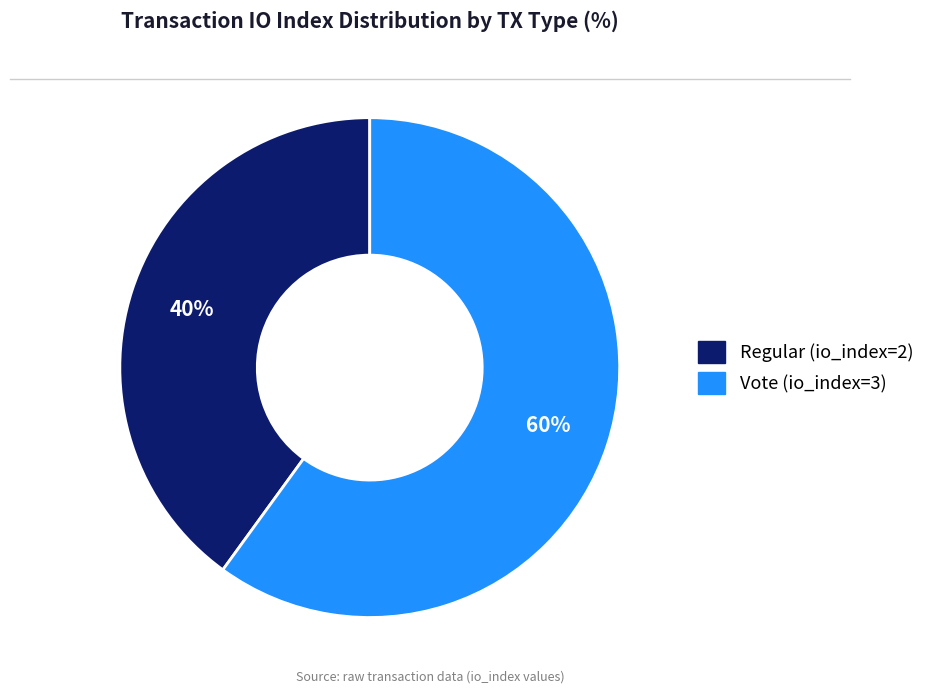

Is there any slice that represents more than half of the pie?

Yes